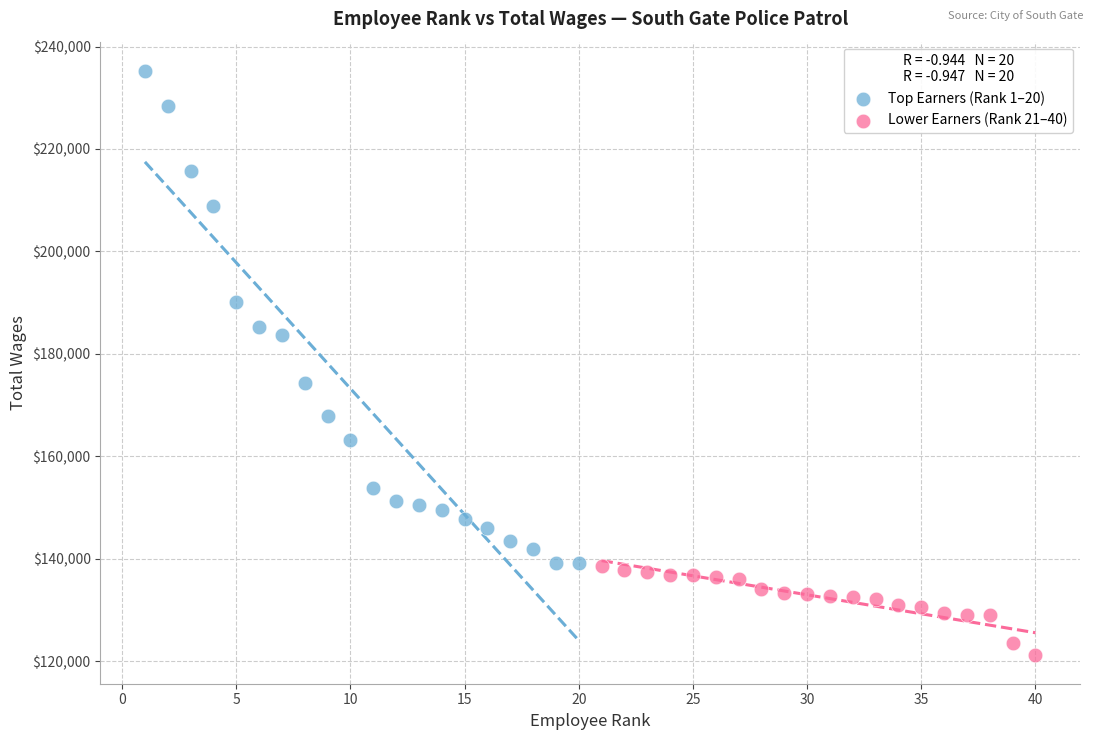

What are all the series names shown in the legend?

Top Earners (Rank 1–20), Lower Earners (Rank 21–40)